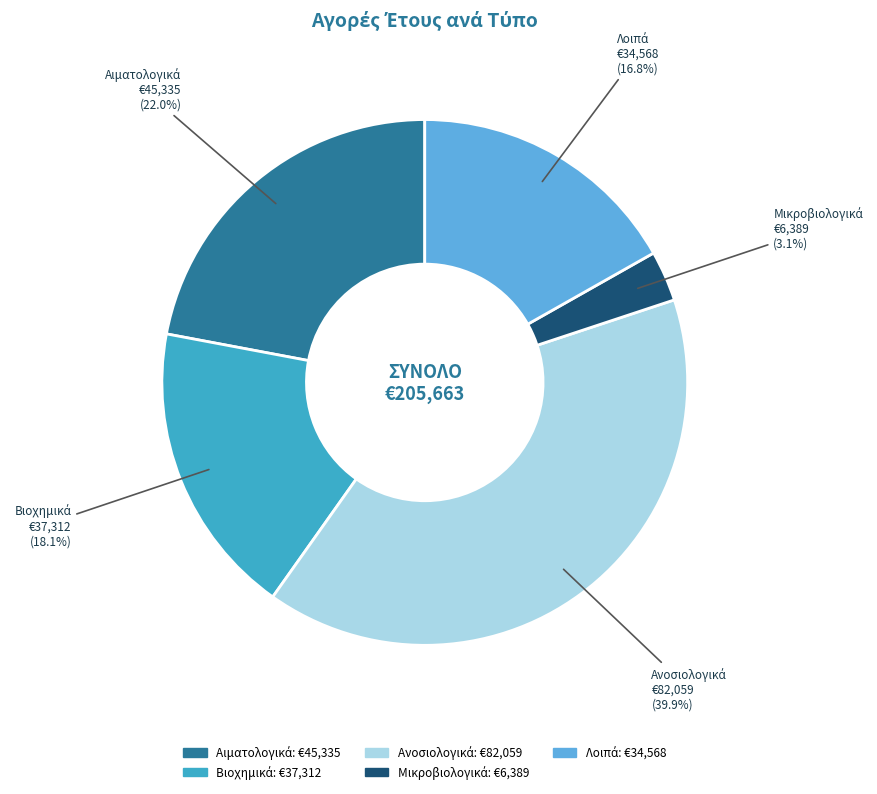

Does any single category account for the majority?

No